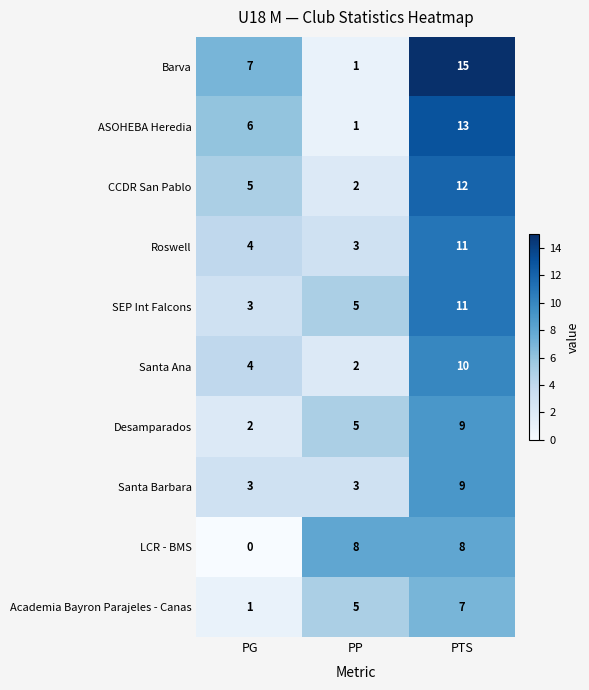

Which series has the largest total across all categories?

Barva